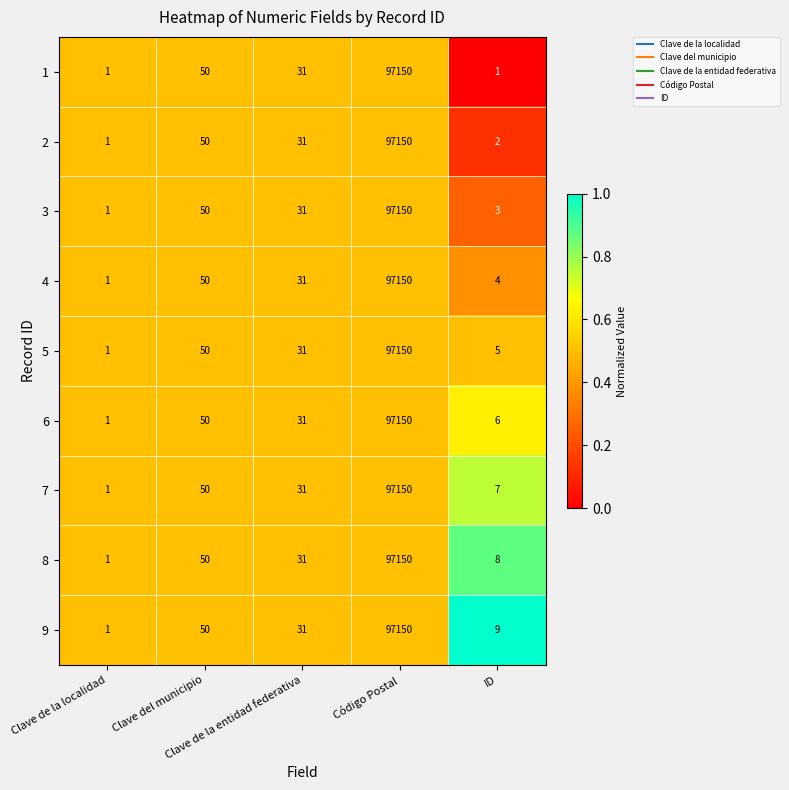

What is the average value of the 1 series?

19447